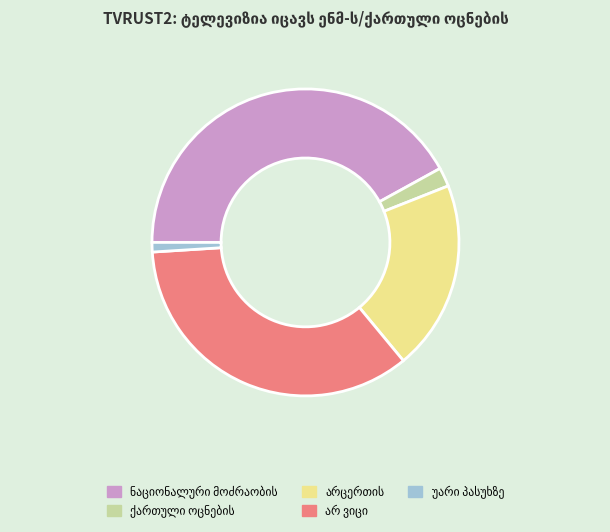

Is there any slice that represents more than half of the pie?

No